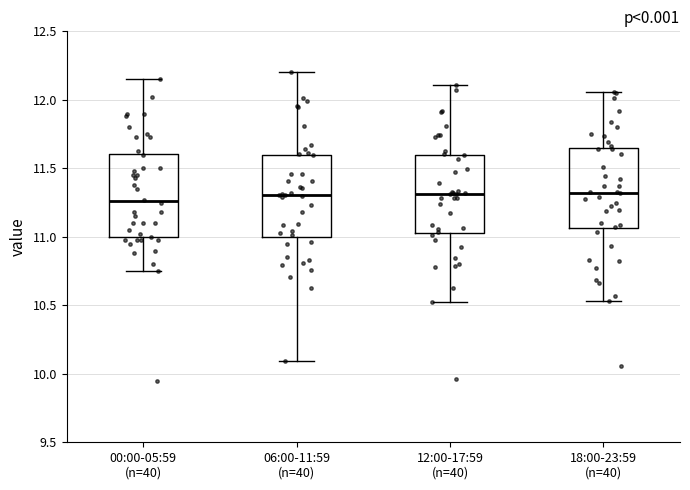

Where is the lower edge of the box for 18:00-23:59 (n=40) on the y-axis? The values are not printed on the chart, so give them approximately, as read against the axis.

11.05